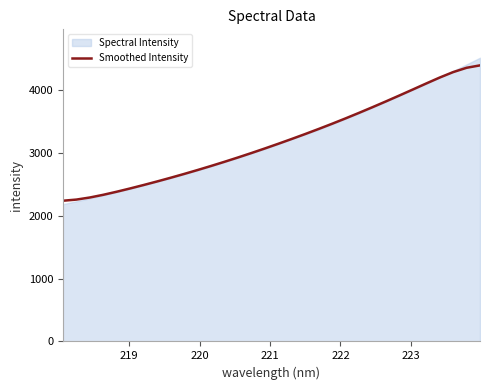

What is the lowest value of the Smoothed Intensity series?

2241.0